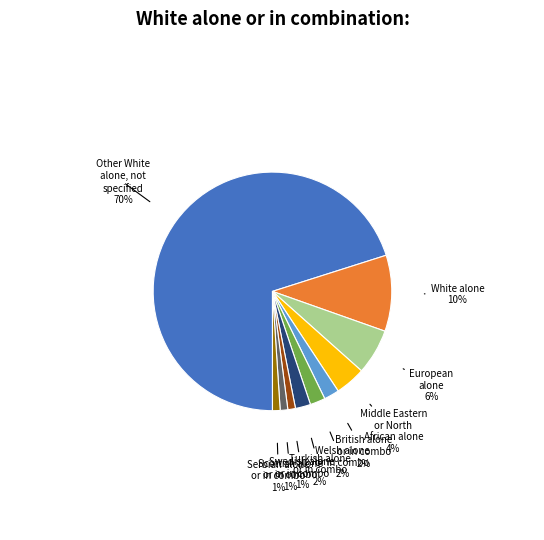

Approximately how many times larger is the value at Turkish alone or in combo compared to Scottish alone or in combo?

2.0